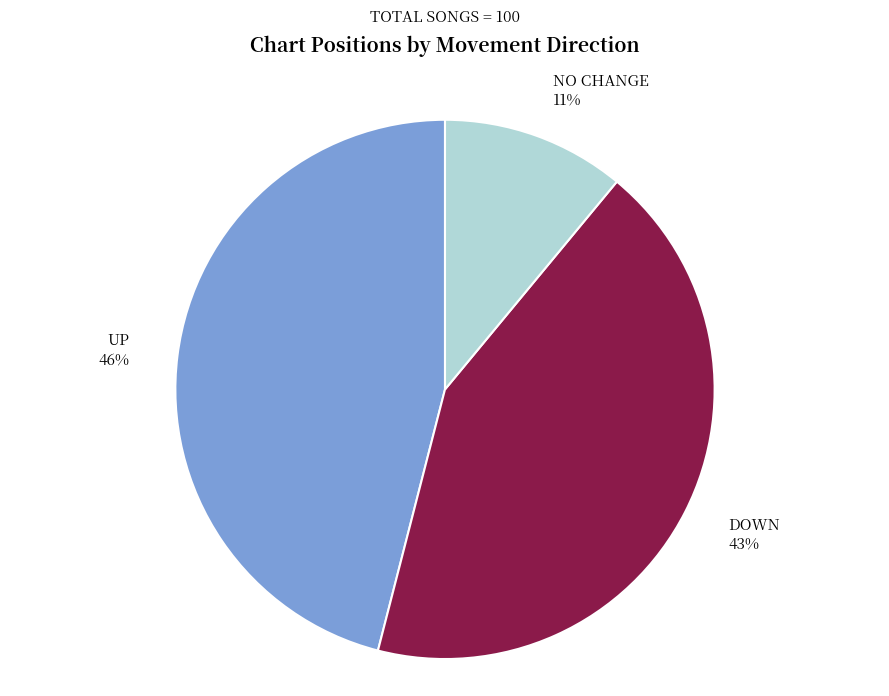

Rank the categories by value from lowest to highest.

NO CHANGE 11%, DOWN 43%, UP 46%